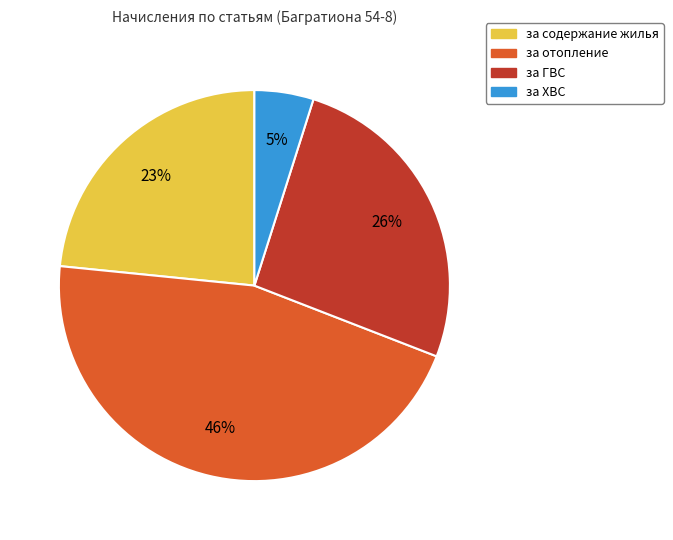

To the nearest percent, what is the average slice percentage?

25%